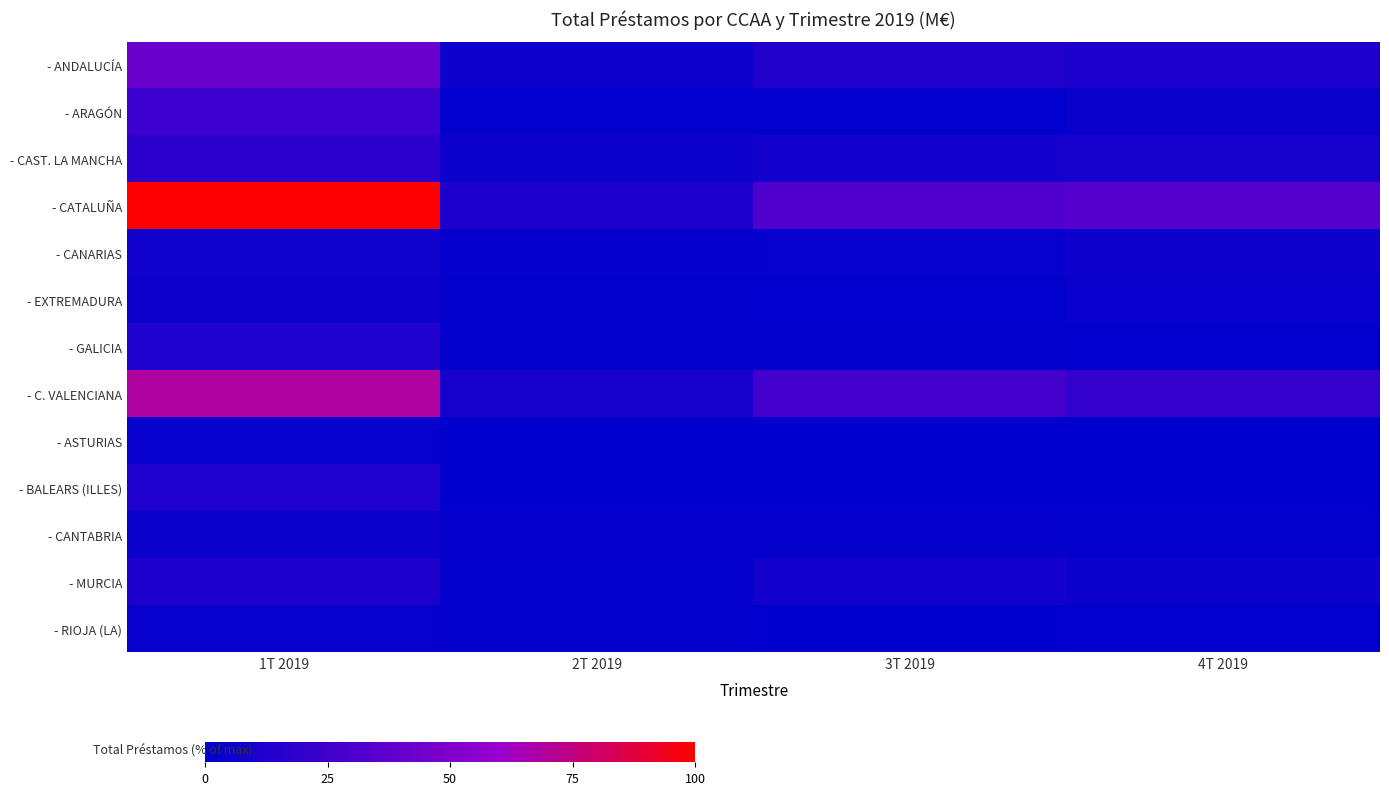

Which series has the largest range (max minus min)?

- CATALUÑA